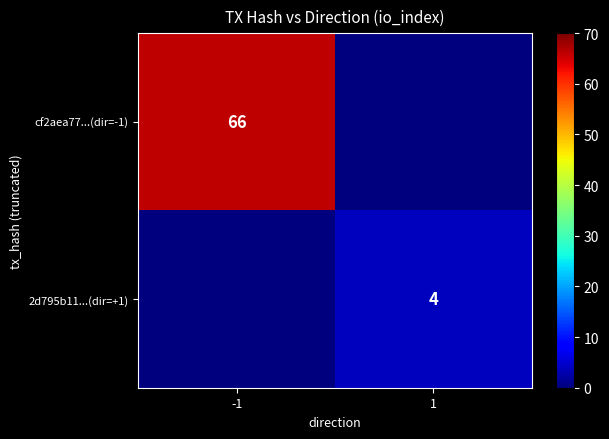

The cf2aea77...(dir=-1) series shows 29 at -1. True or false?

False